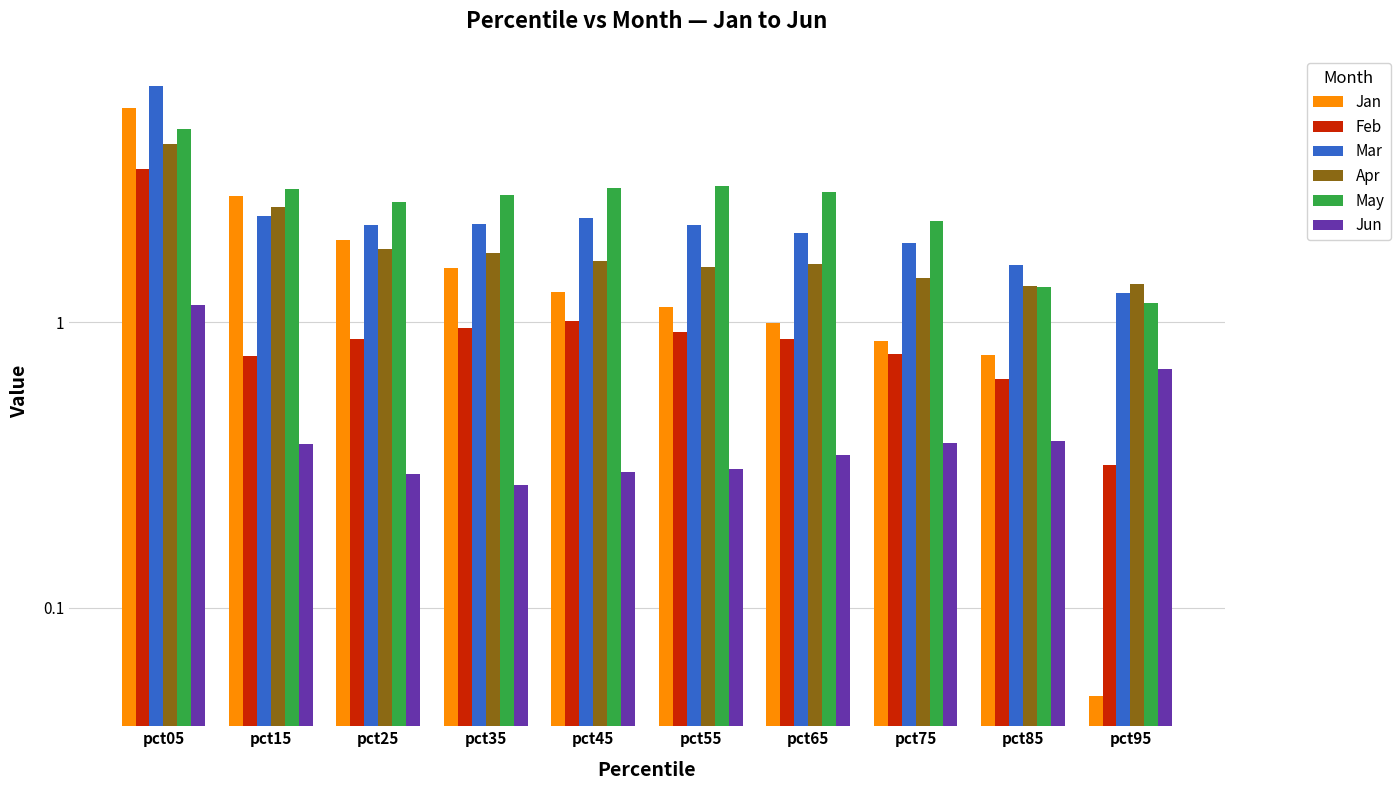

What is the sum of the Feb values at pct65 and pct85?

1.5